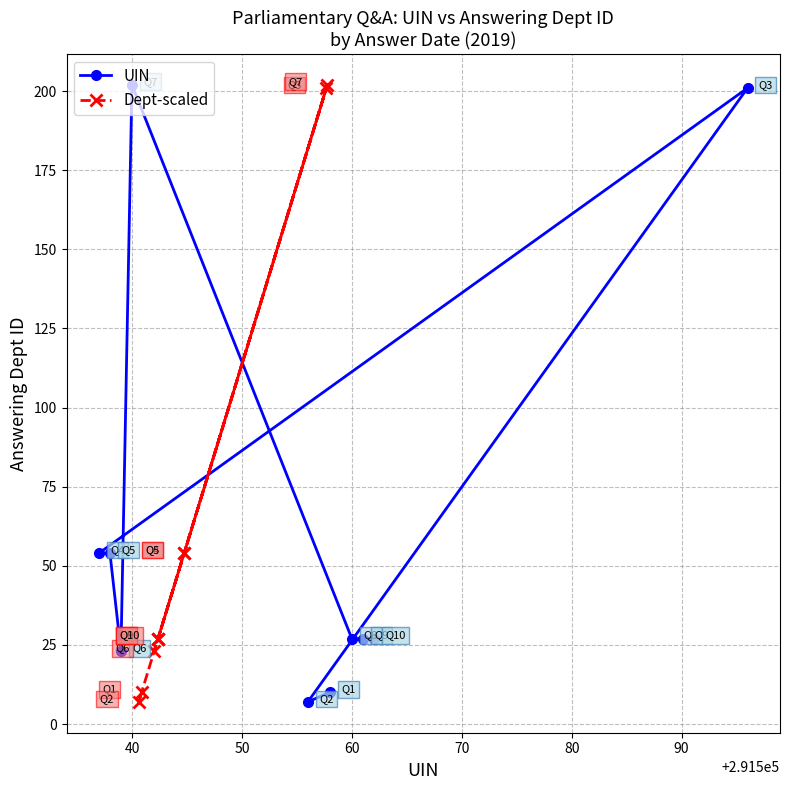

In Dept-scaled, how many points are higher than both neighbors (excluding endpoints)?

2